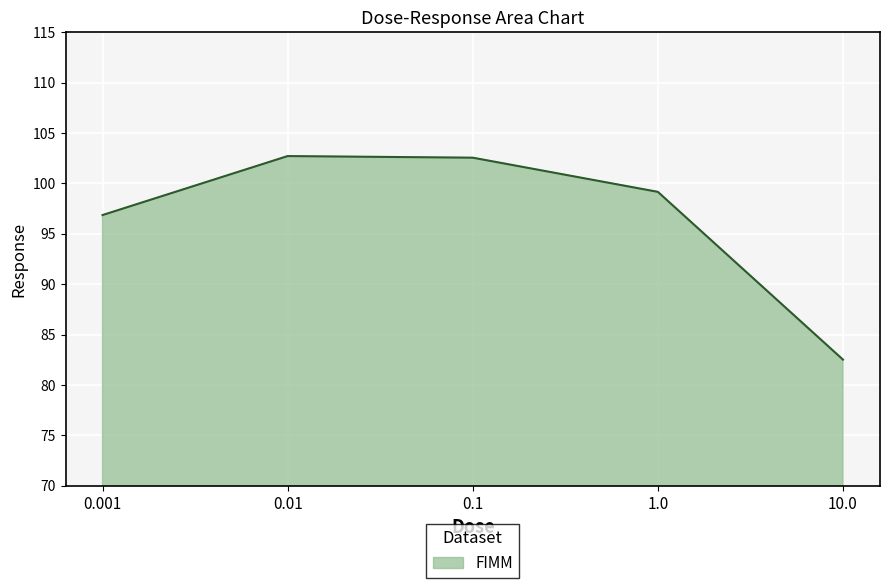

What is the sum of the values at 0.1 and 0.001?

199.4